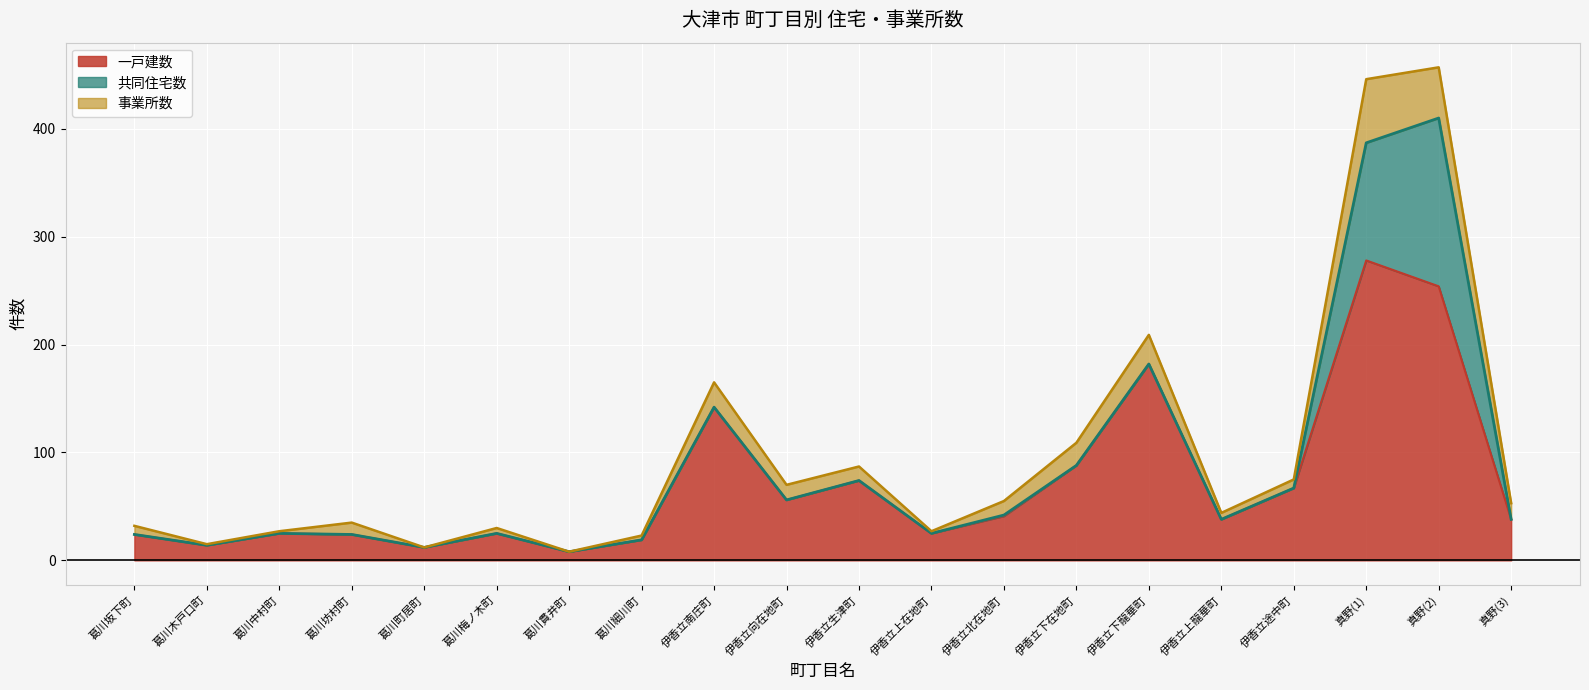

What is the difference between the highest and lowest values at 葛川坊村町?

24